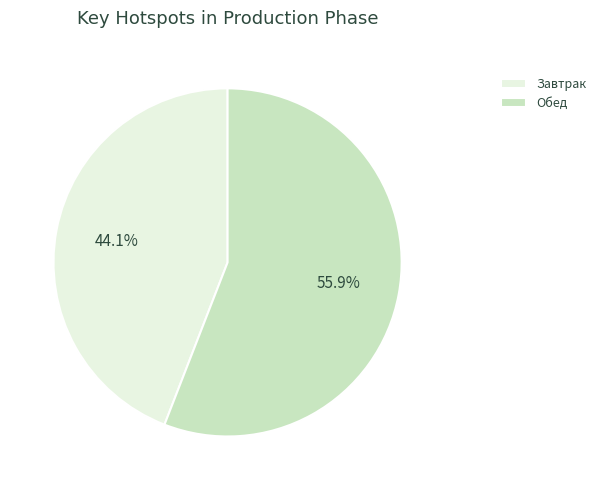

To the nearest percent, what percentage of the pie is Завтрак?

44%